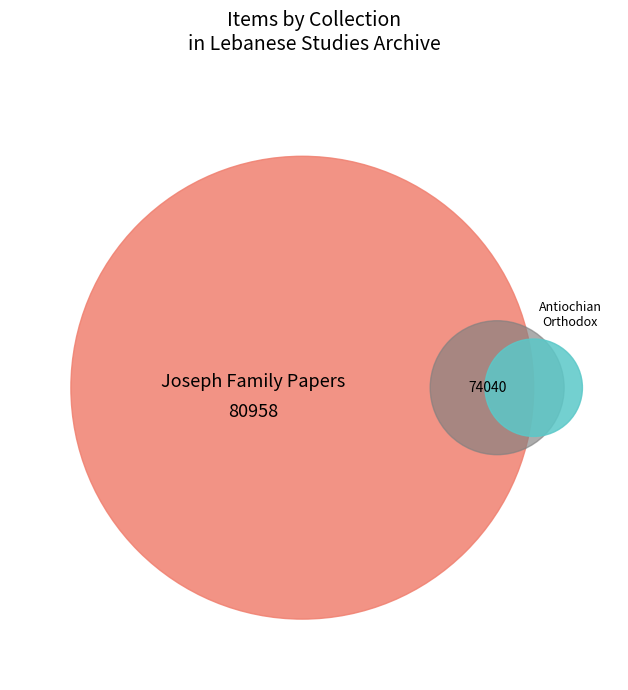

Is there a majority slice in this chart?

Yes